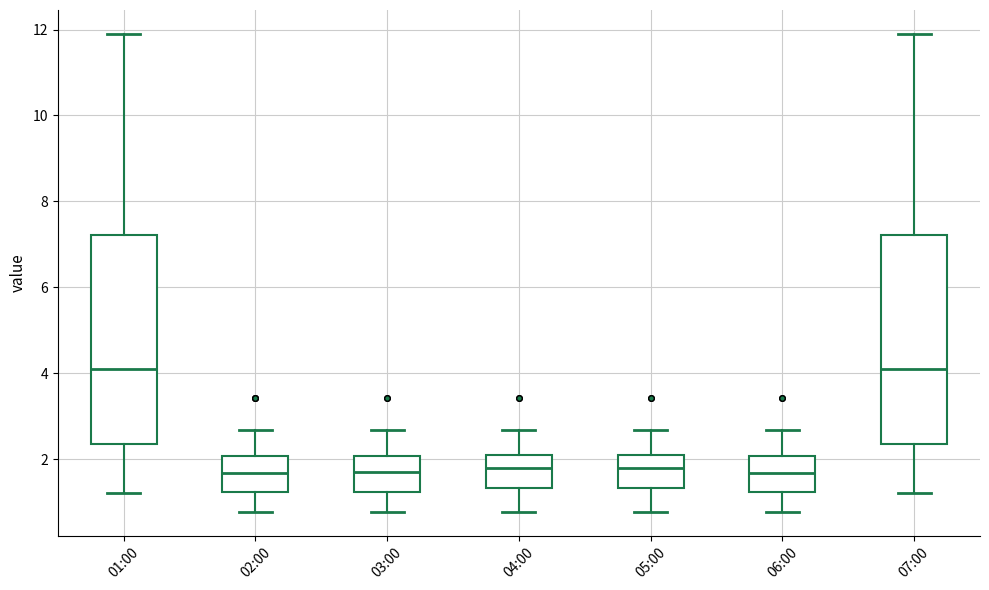

Where does the lower whisker of the box for 05:00 end on the y-axis? The values are not printed on the chart, so give them approximately, as read against the axis.

0.8